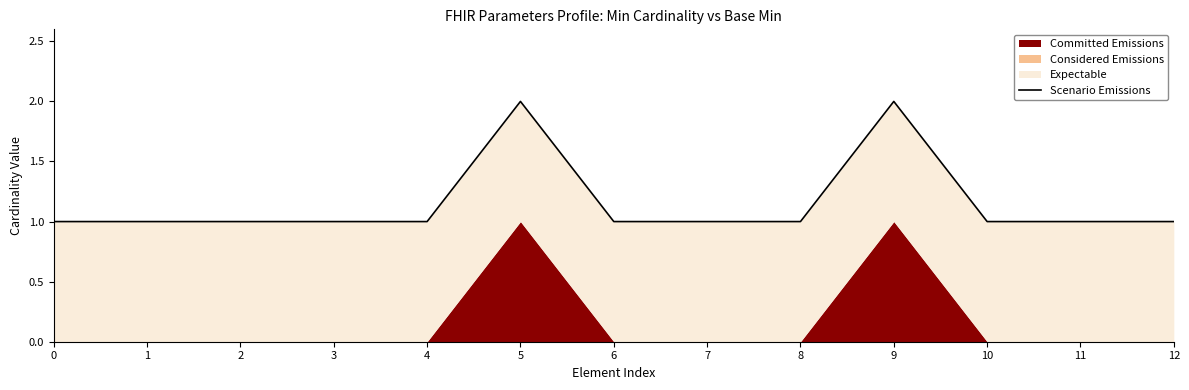

How many points are higher than both their immediate neighbors (excluding endpoints)?

2